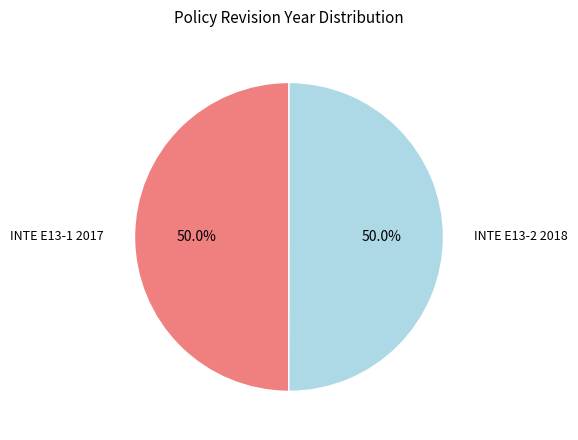

Count the number of slices in the pie.

2